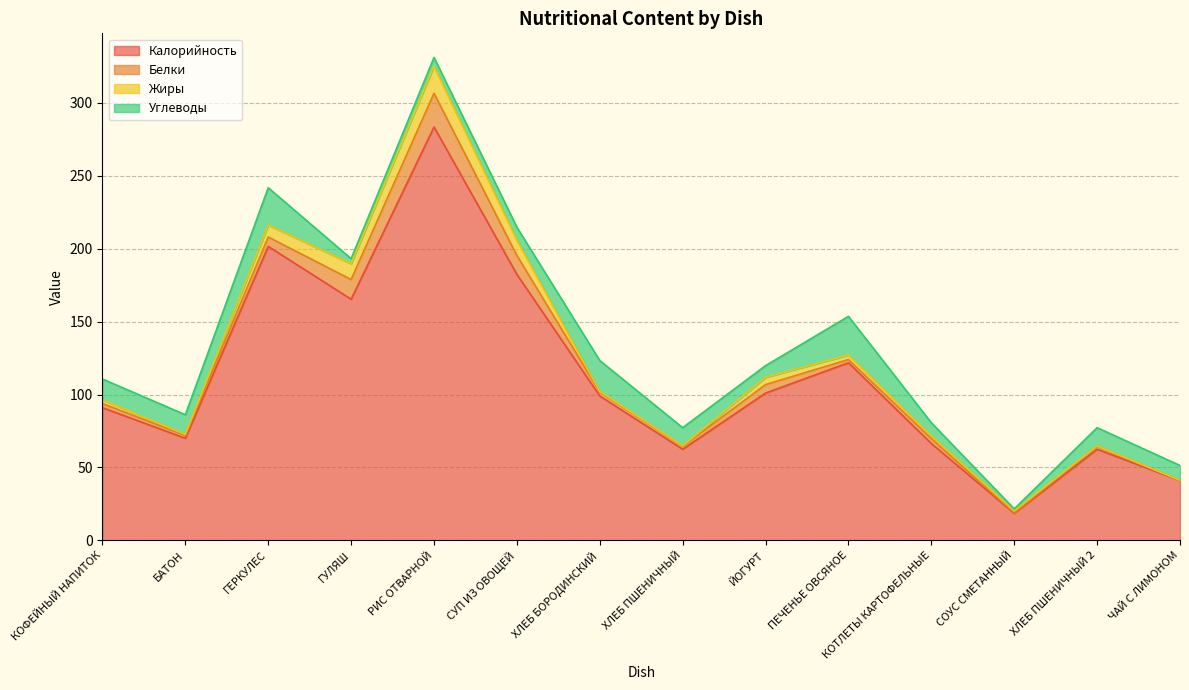

What is the maximum value shown in the chart?

283.5